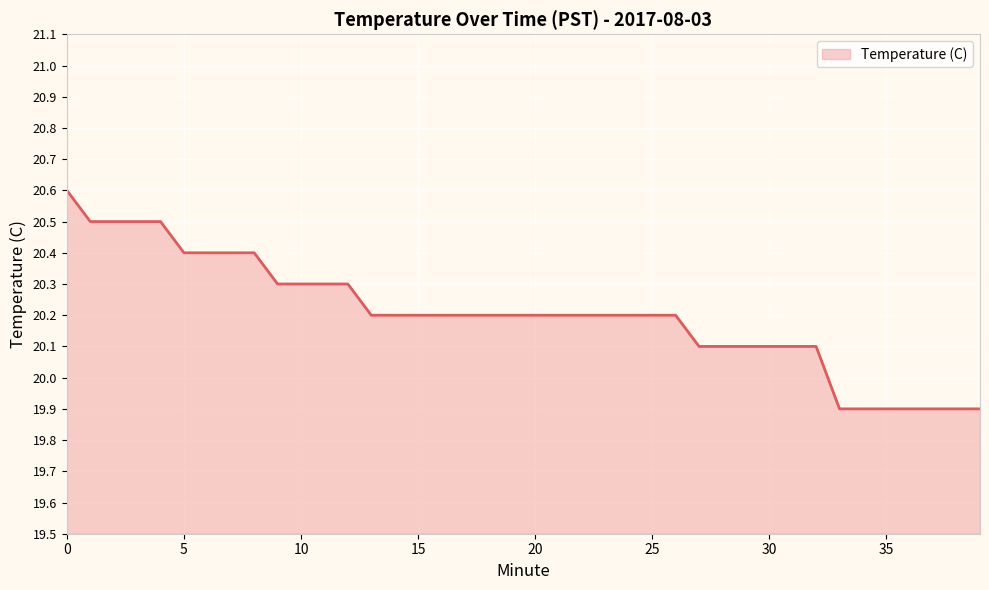

What is the minimum value shown in the chart?

19.9